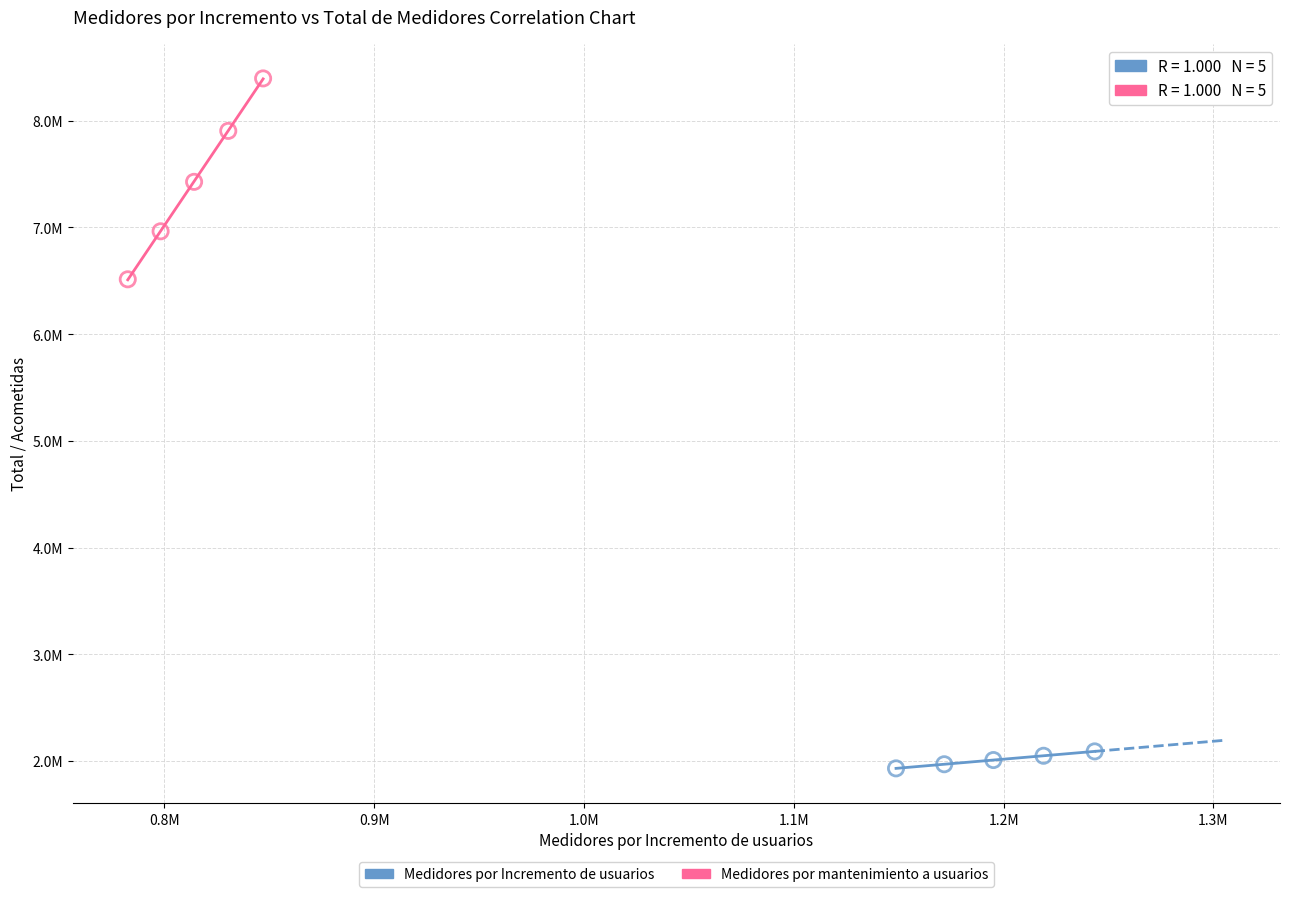

Which series has the largest Y range (max minus min)?

Medidores por mantenimiento a usuarios